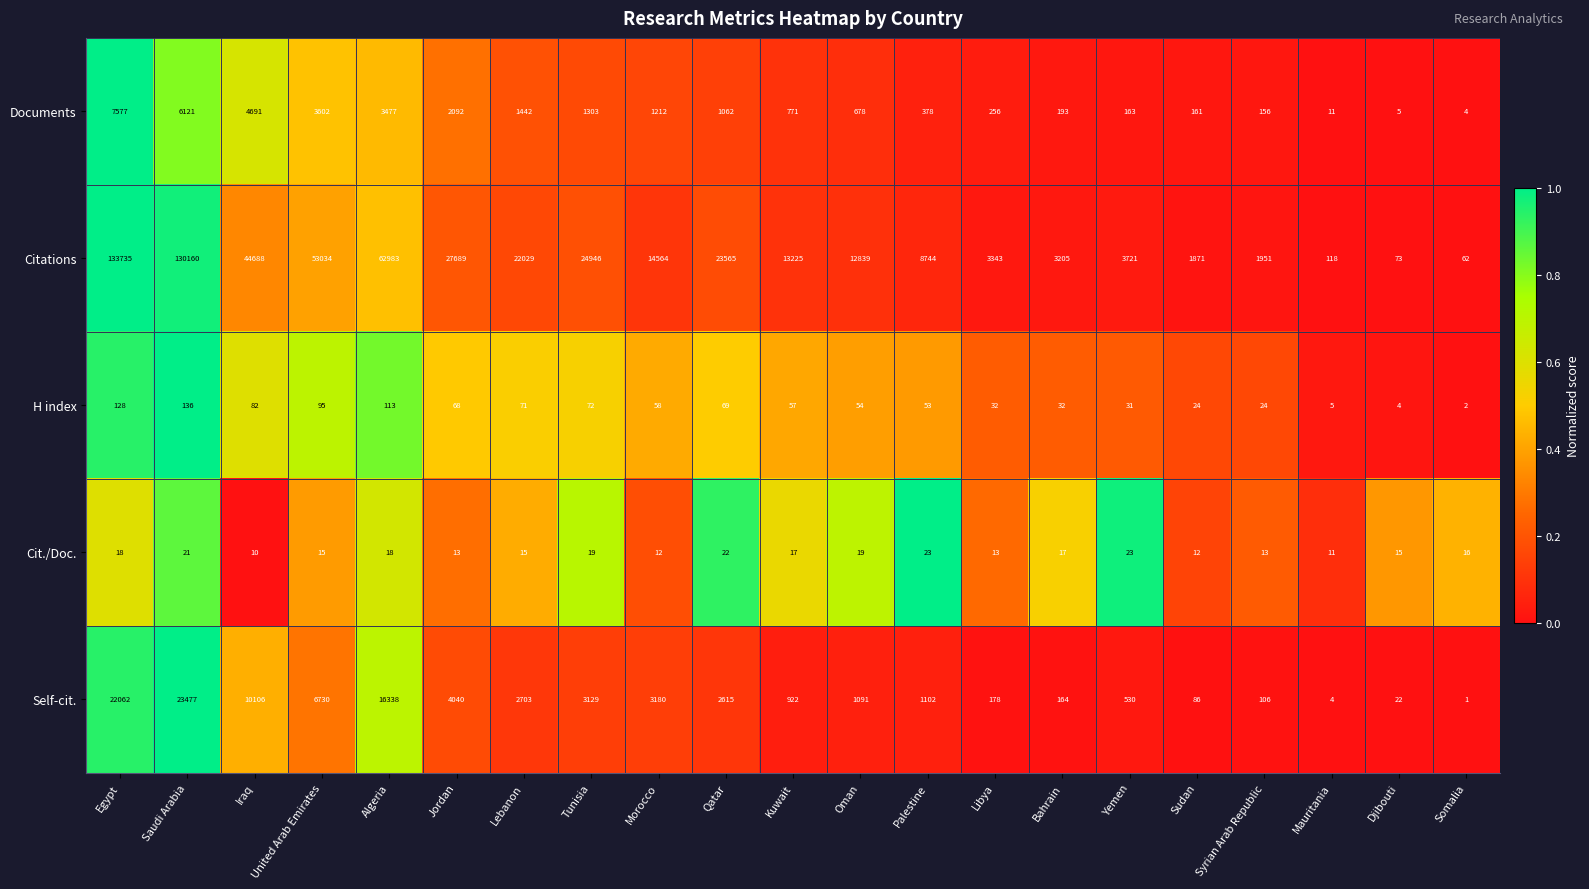

Which series has the widest spread of values?

Citations